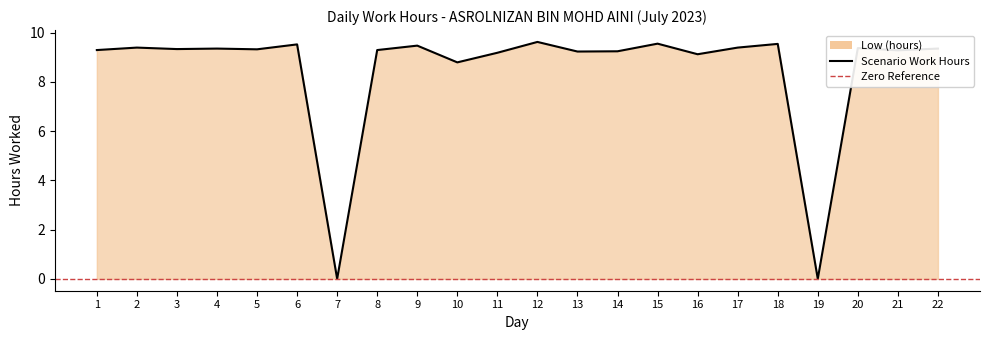

What is the sum of all values?

186.6